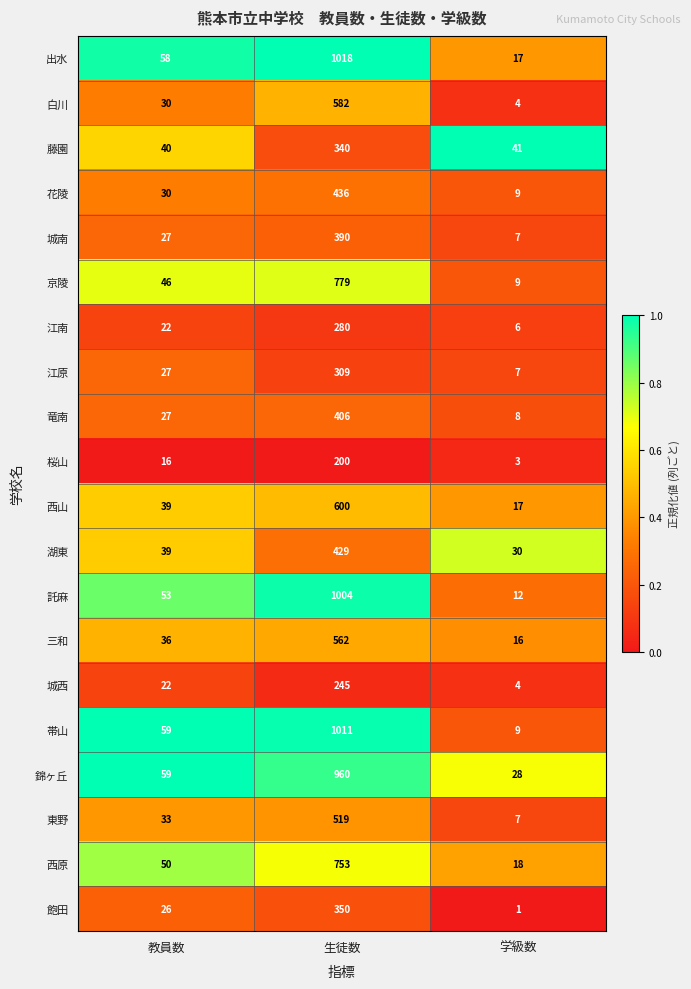

Which series has the largest range (max minus min)?

帯山